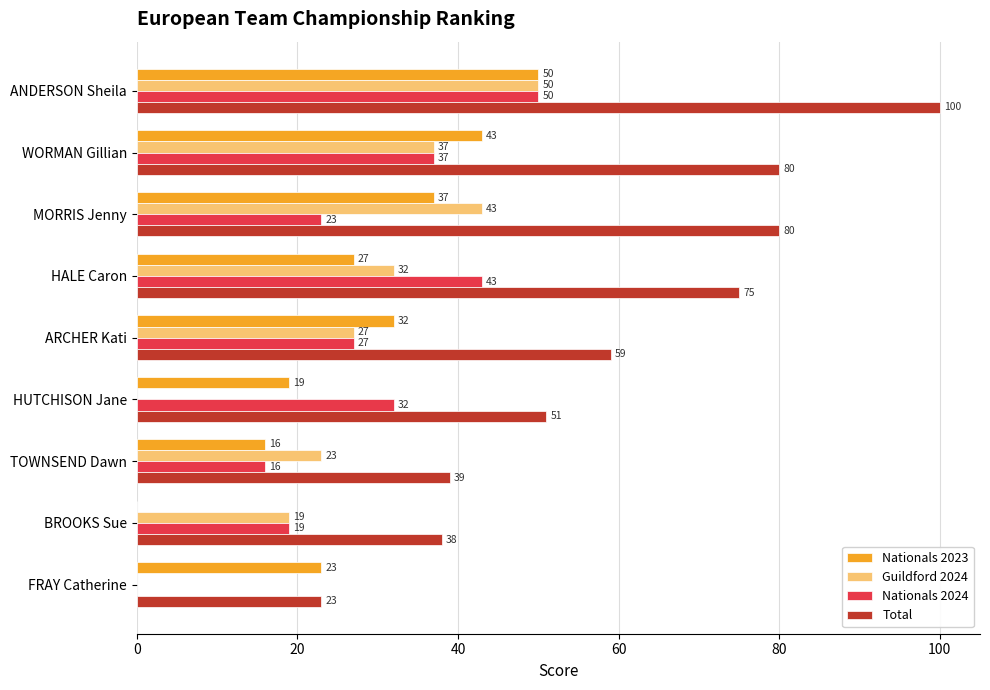

What is the sum of all Total values?

545